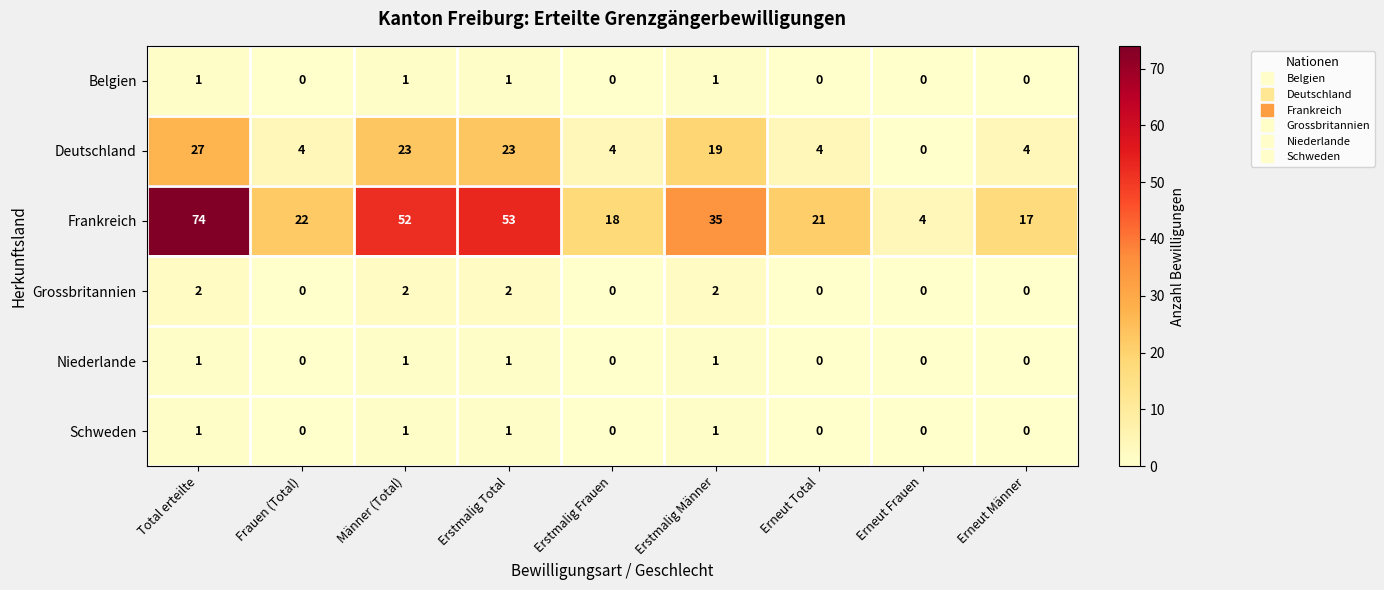

Is it true that Niederlande equals 0 at Erneut Total?

True